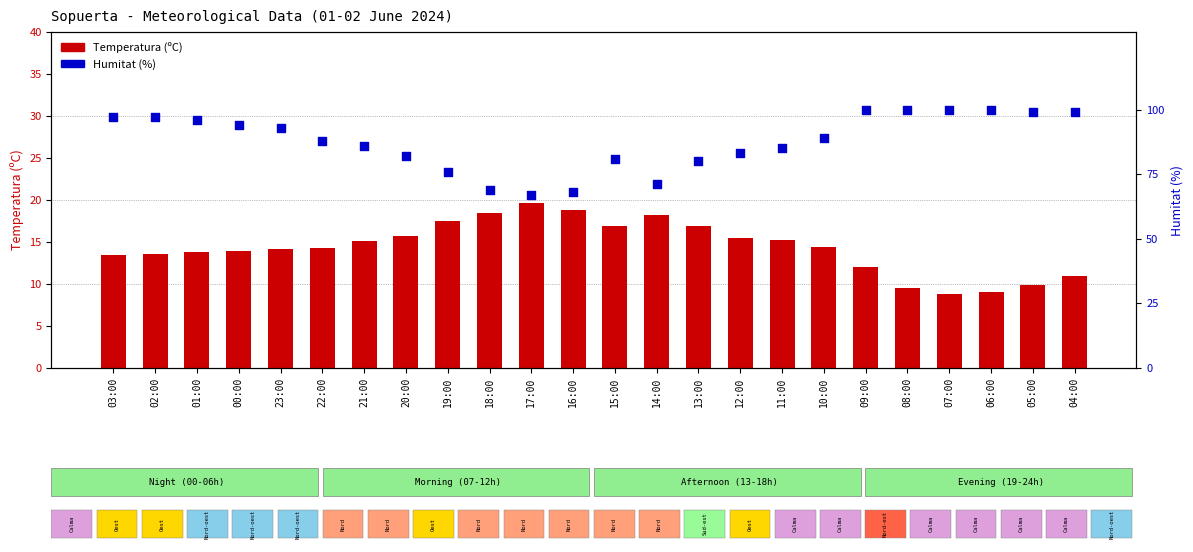

Which series has the largest Y range (max minus min)?

Humitat (%)